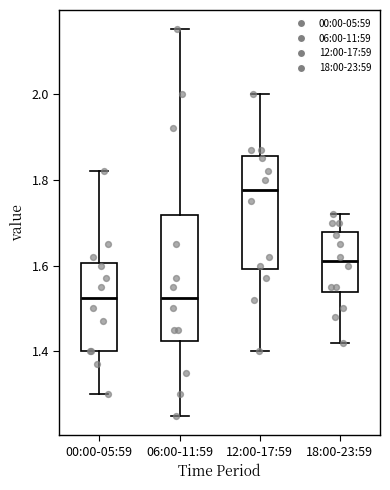

Where does the upper whisker of the box for 18:00-23:59 end on the y-axis? The values are not printed on the chart, so give them approximately, as read against the axis.

1.72